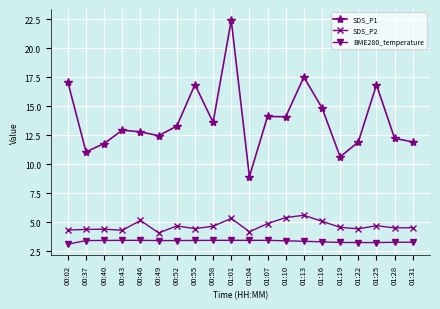

What is the sum of the SDS_P2 values at 00:58 and 01:22?

9.1